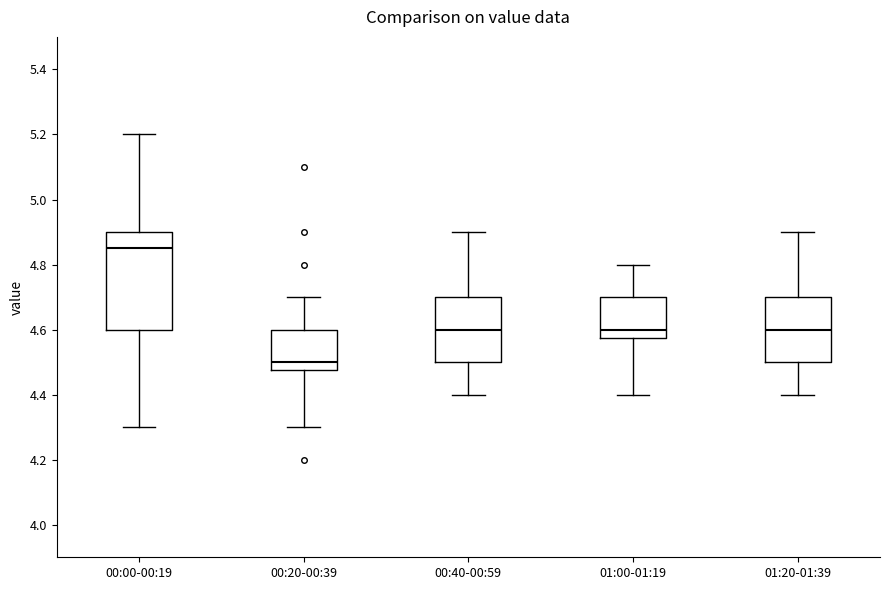

Which box has the lowest median line?

00:20-00:39